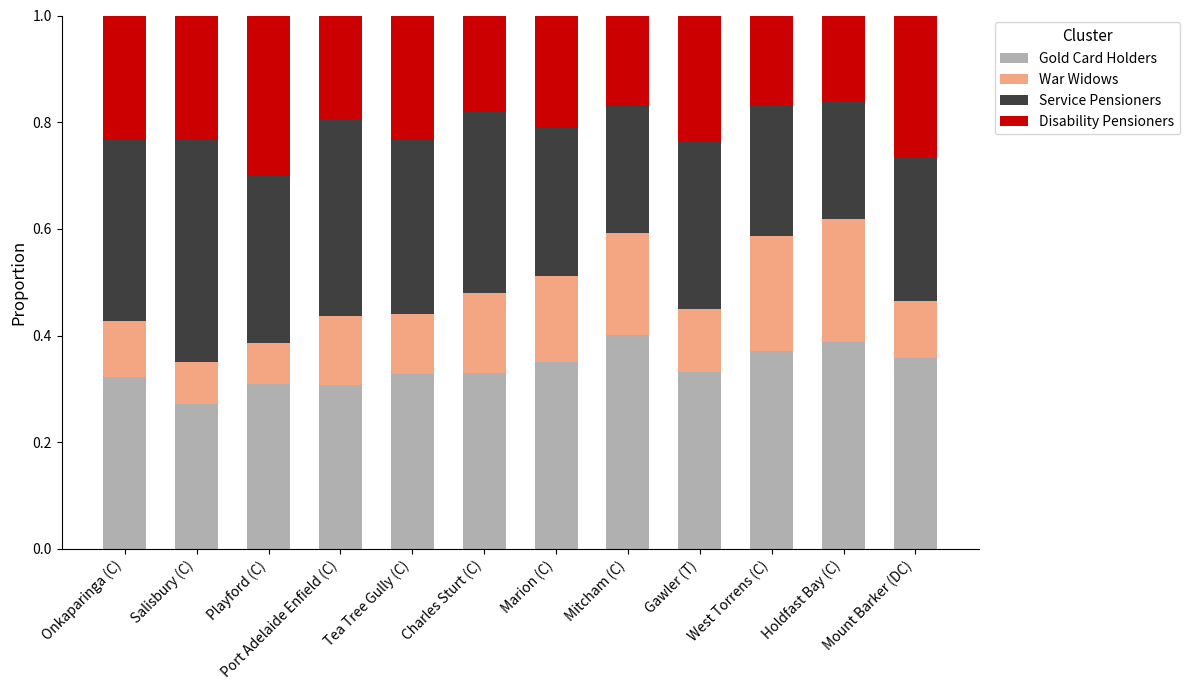

What is the sum of the Gold Card Holders values at Tea Tree Gully (C) and Playford (C)?

0.6